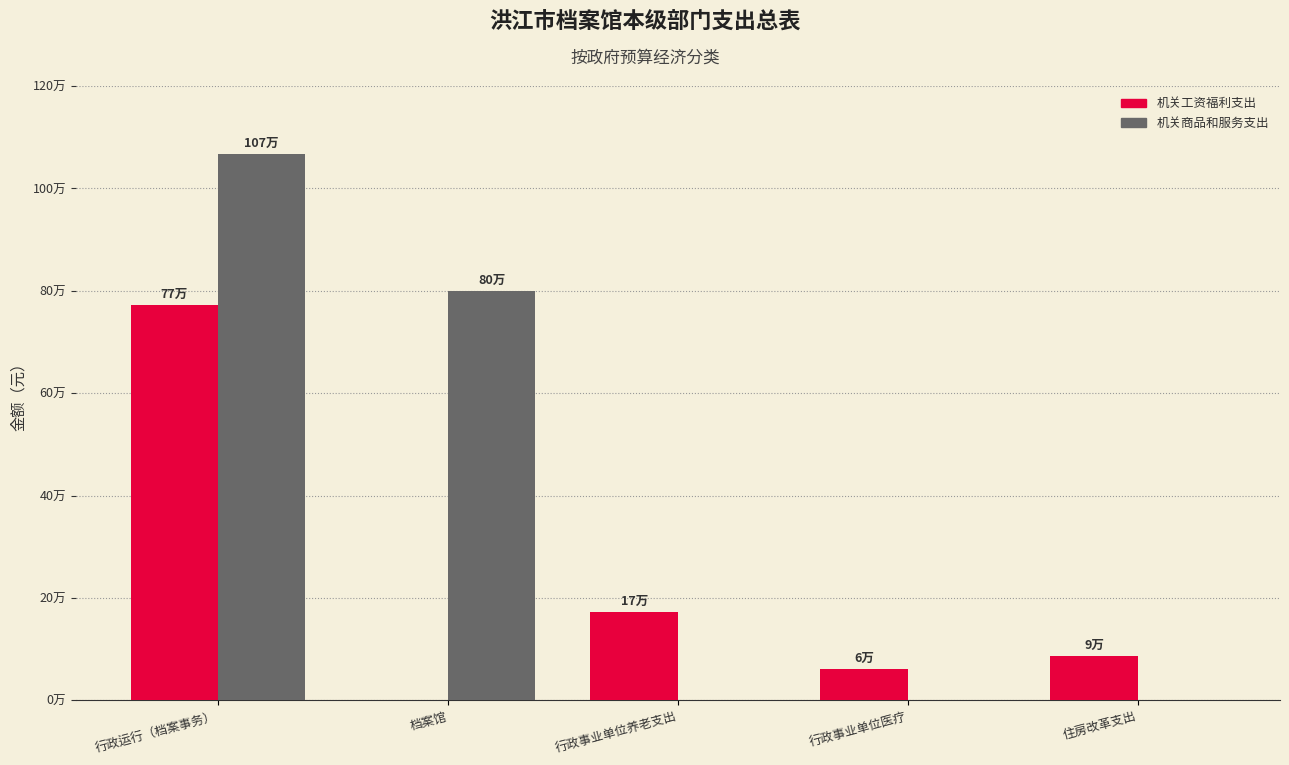

Are the bars grouped side by side (vs. stacked)?

Yes